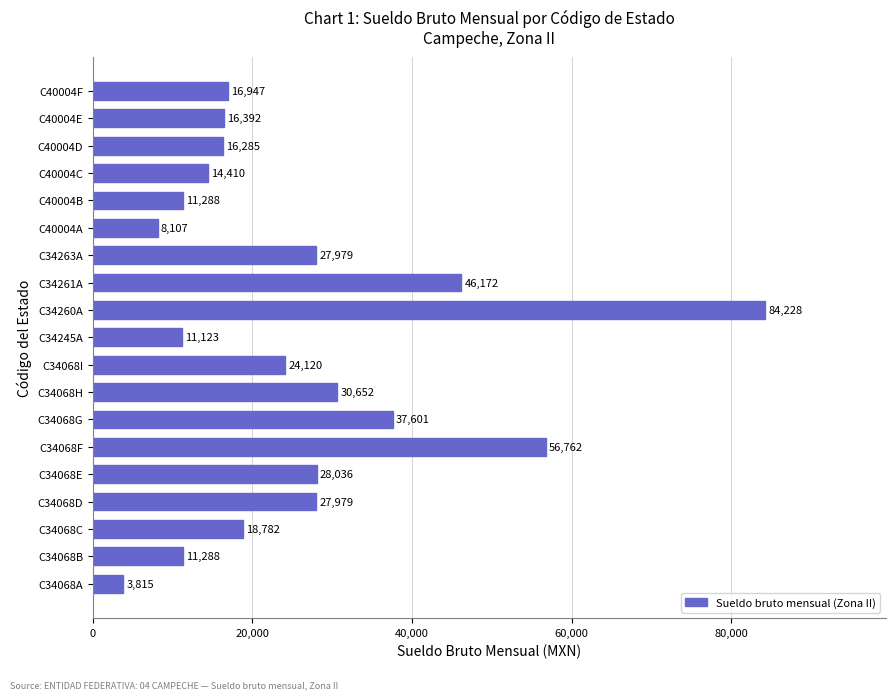

Where is the data nearest to the value 44021?

C34261A